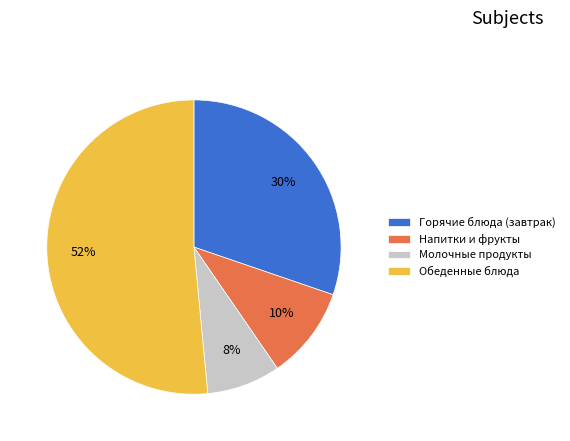

Does any single category account for the majority?

Yes